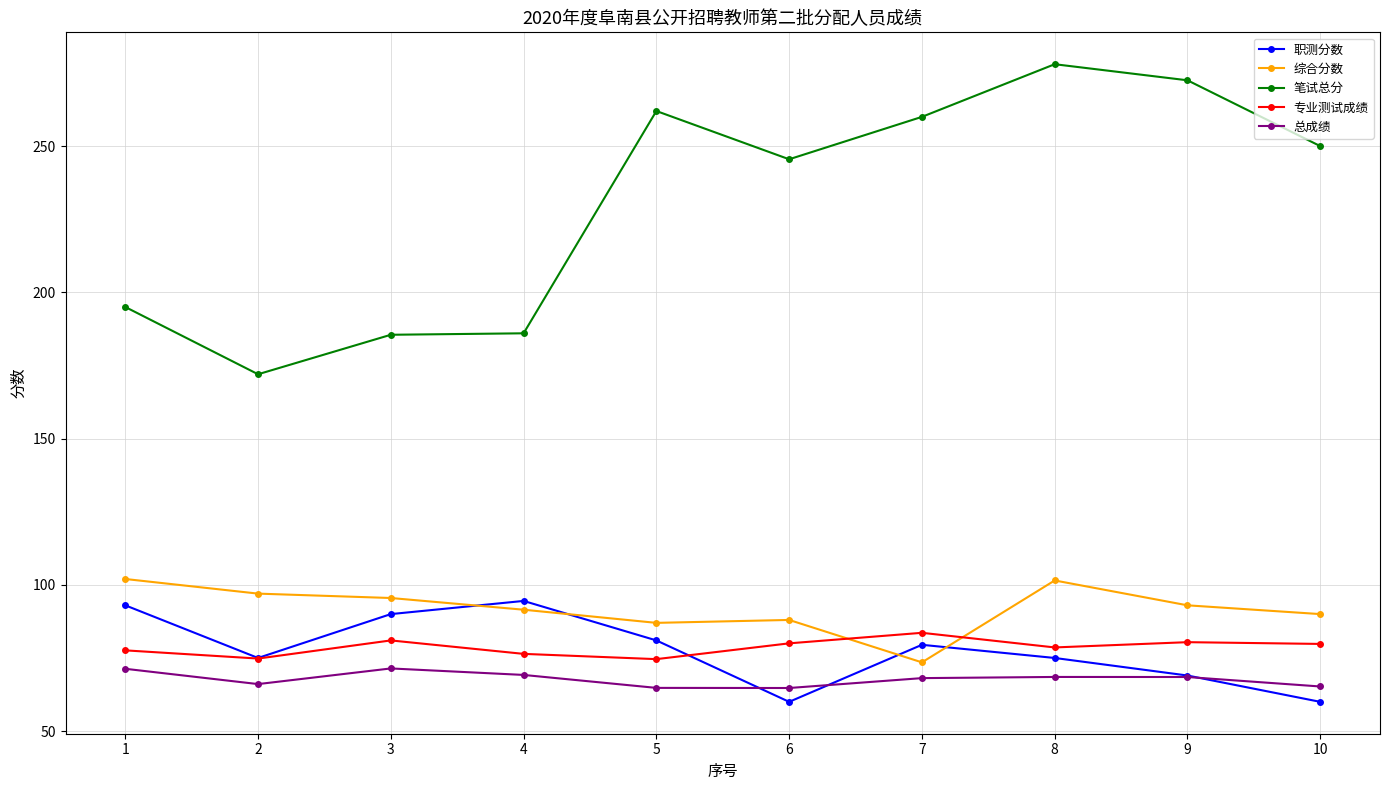

What is the greatest value displayed?

278.0